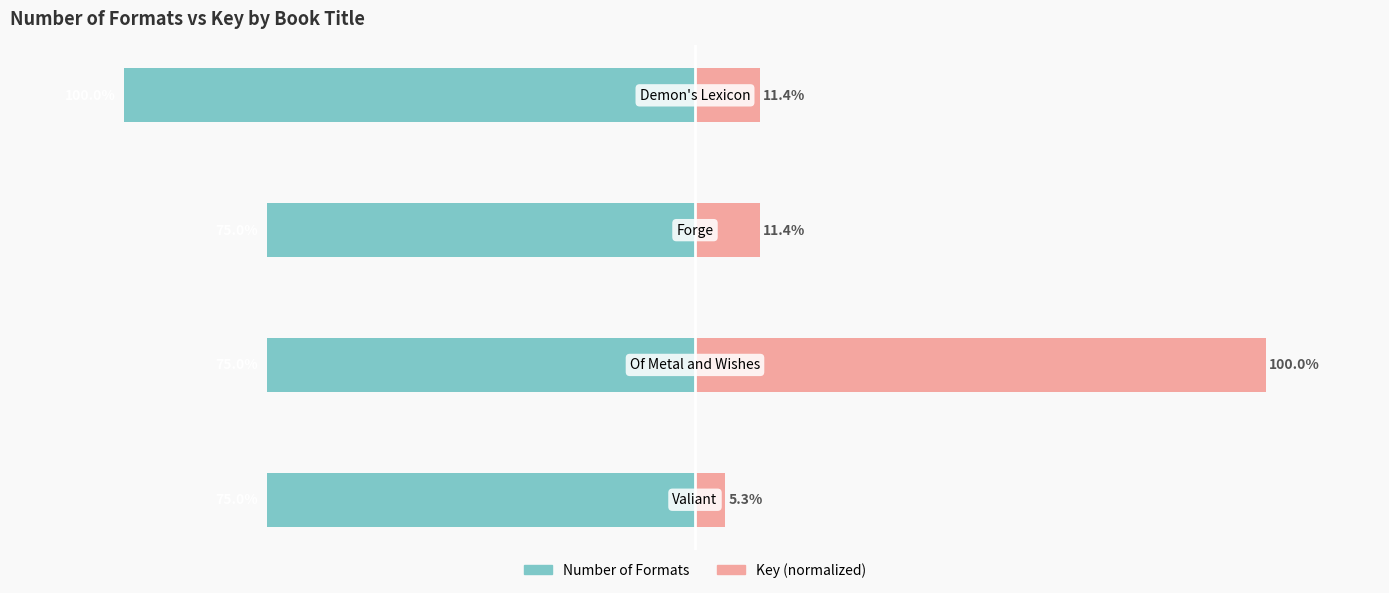

How many values in the Key (normalized) series exceed 11?

3